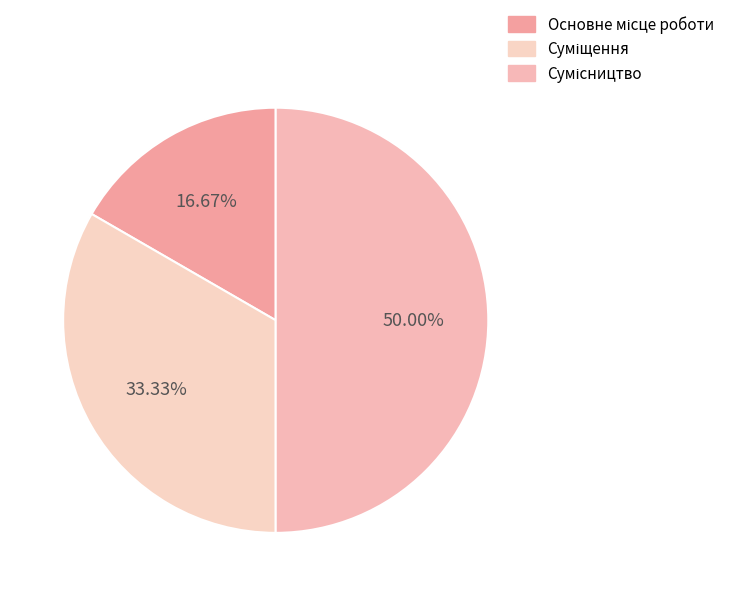

What is the largest slice in the pie chart?

Сумісництво